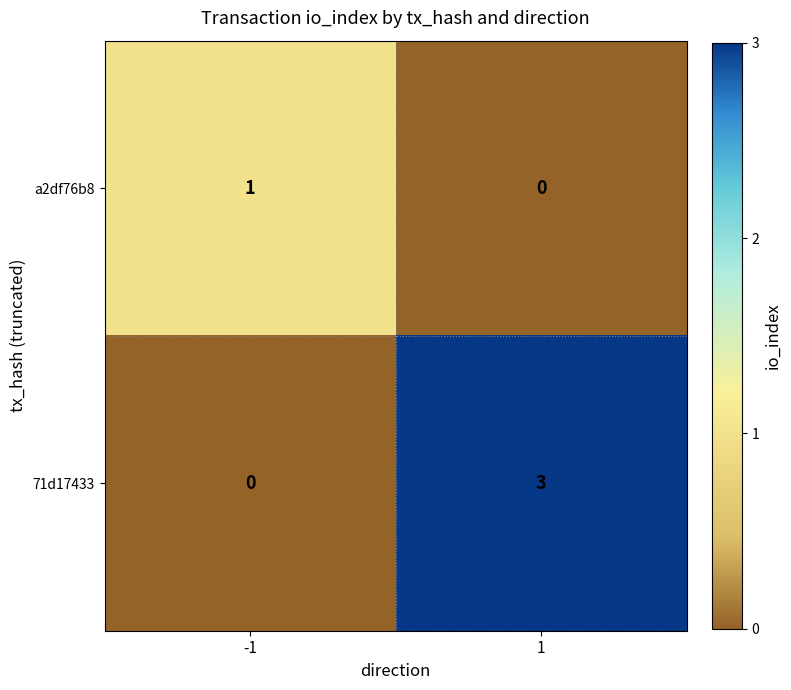

Reading right to left, list all the values displayed in this chart.

a2df76b8: 0	1
71d17433: 3	0